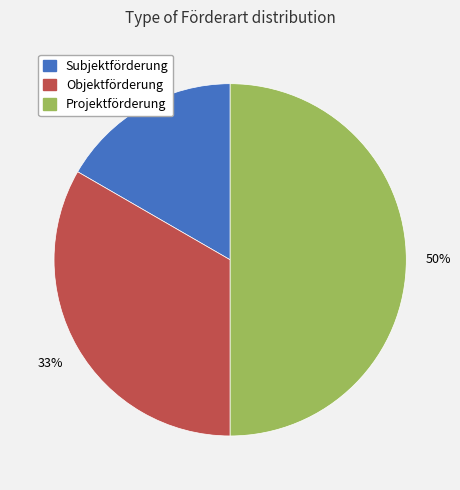

To the nearest percent, what is the combined percentage of Objektförderung and Subjektförderung?

50%